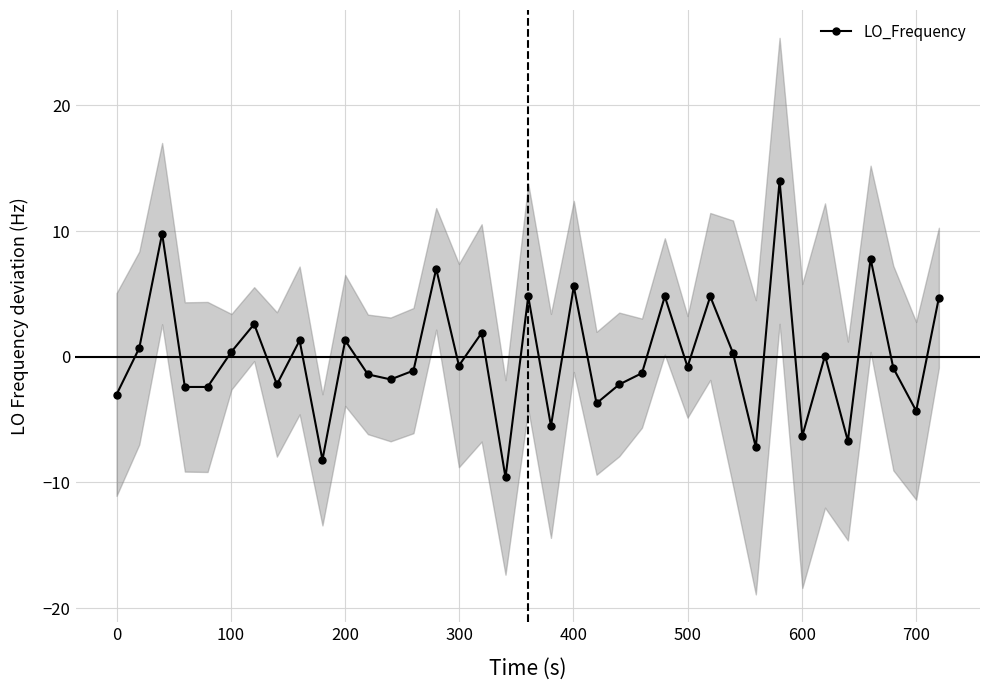

How many lines are shown in the chart?

1